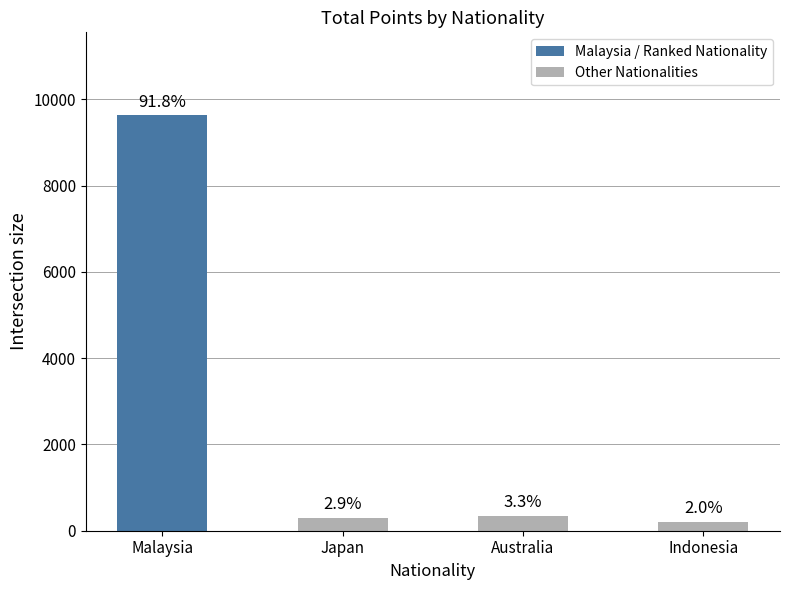

What is the change in value from Australia to Indonesia?

-140